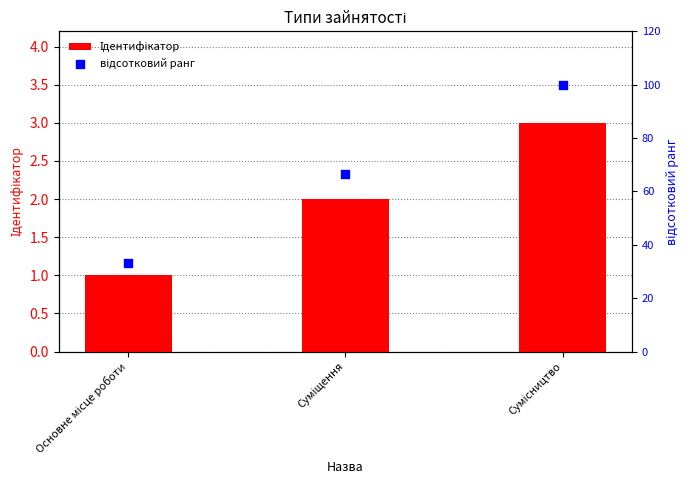

What are all the series names shown in the legend?

Ідентифікатор, відсотковий ранг